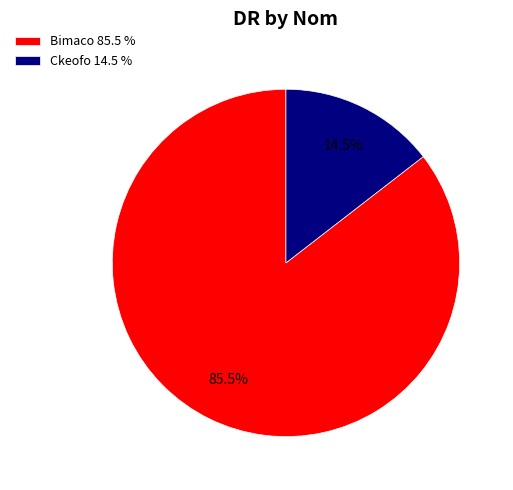

Combined, what portion of the pie is Bimaco and Ckeofo?

100.0%